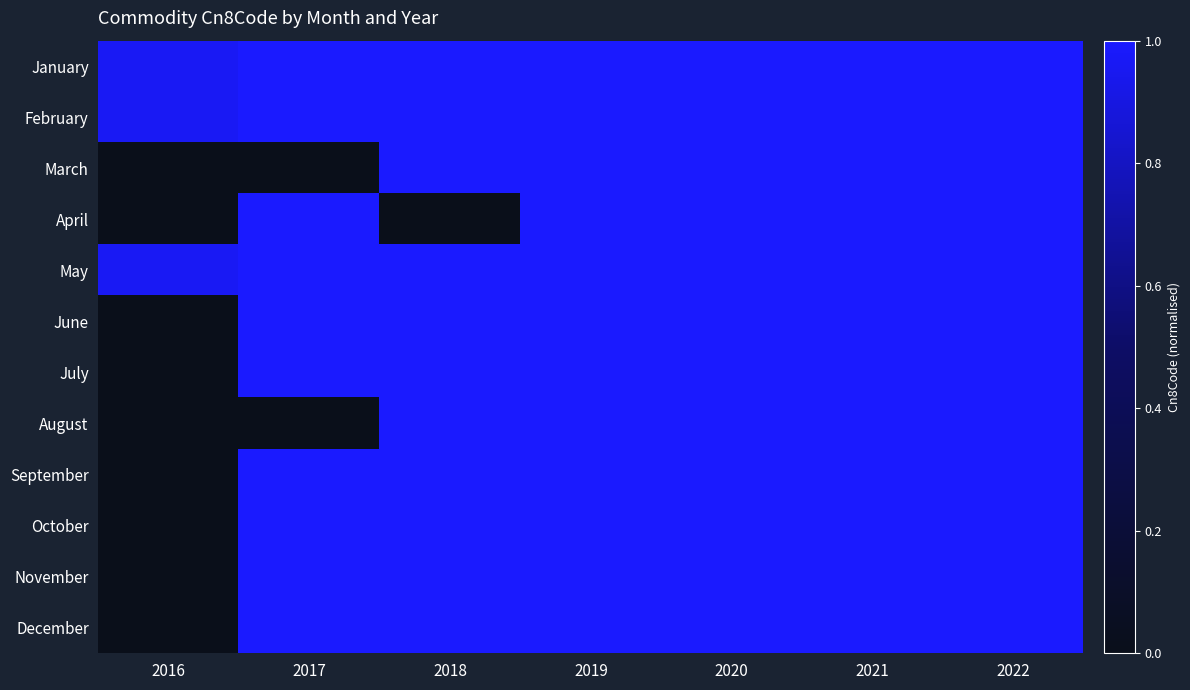

List the series in order of their peak value, lowest first.

January, February, March, April, May, June, July, August, September, October, November, December